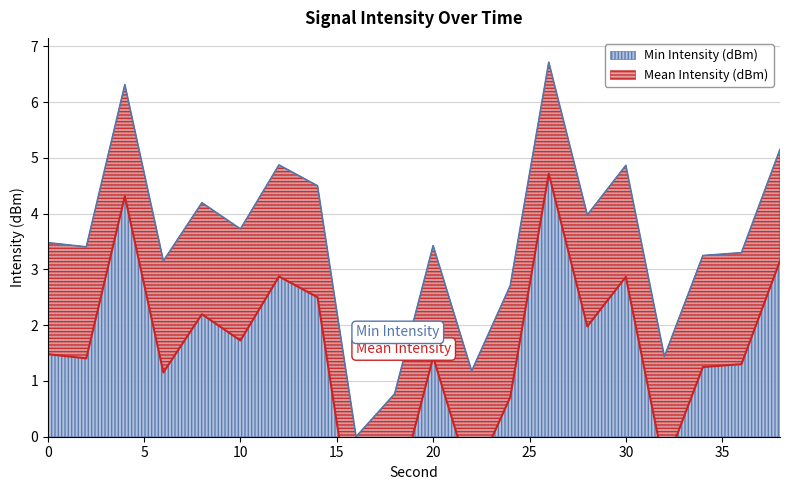

How many interior local valleys does the Mean Intensity (dBm) series have?

7